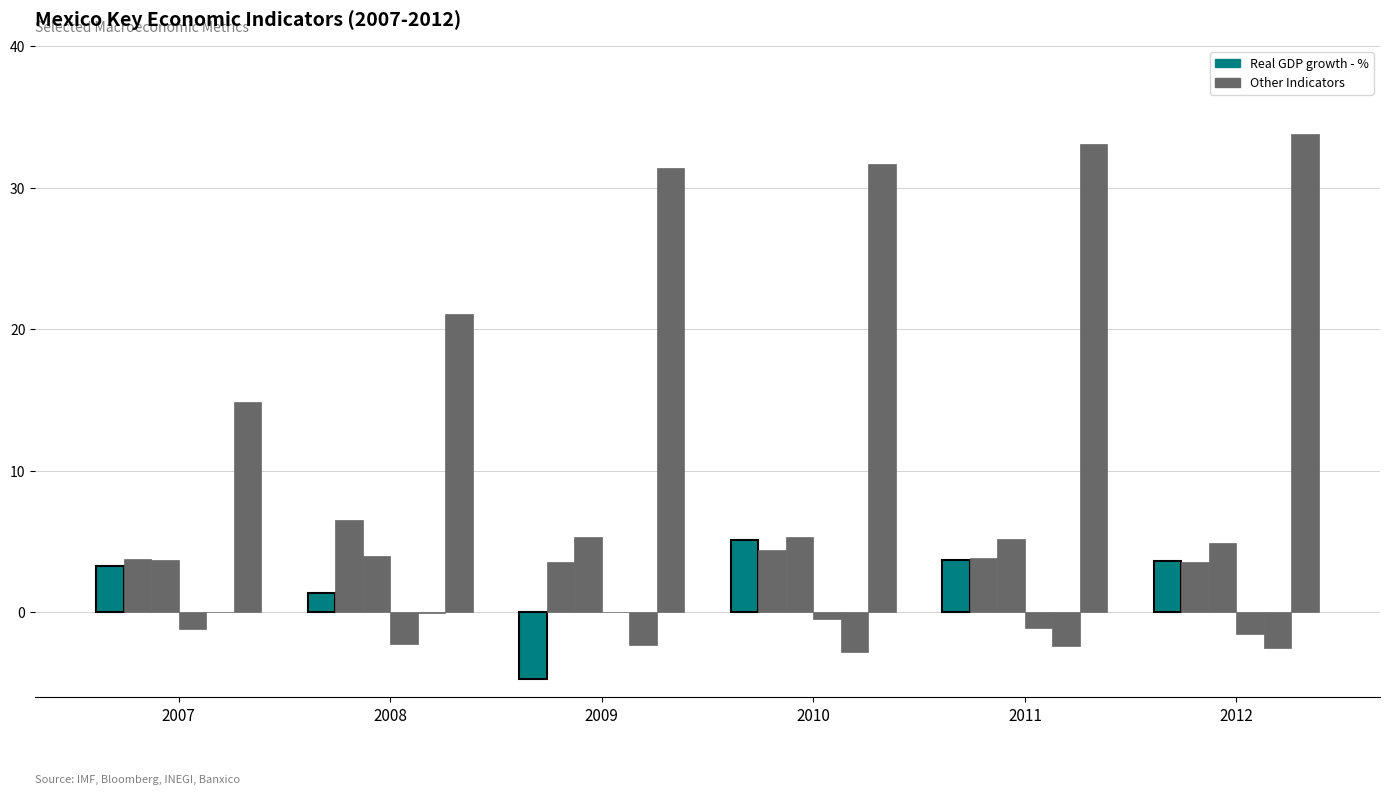

Count the number of data series in this chart.

6